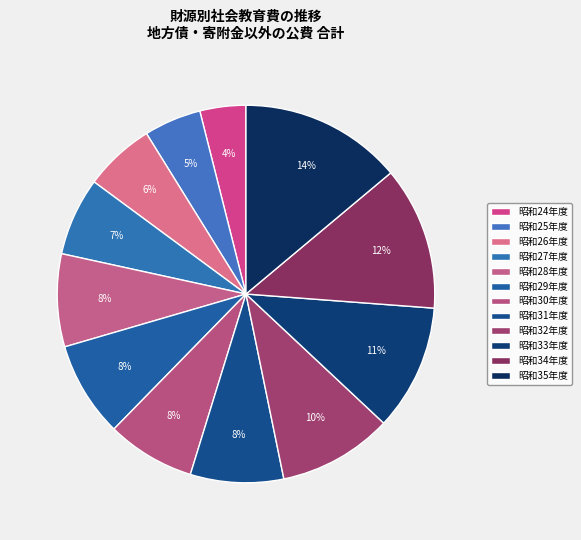

Which category has the biggest portion of the pie?

昭和35年度